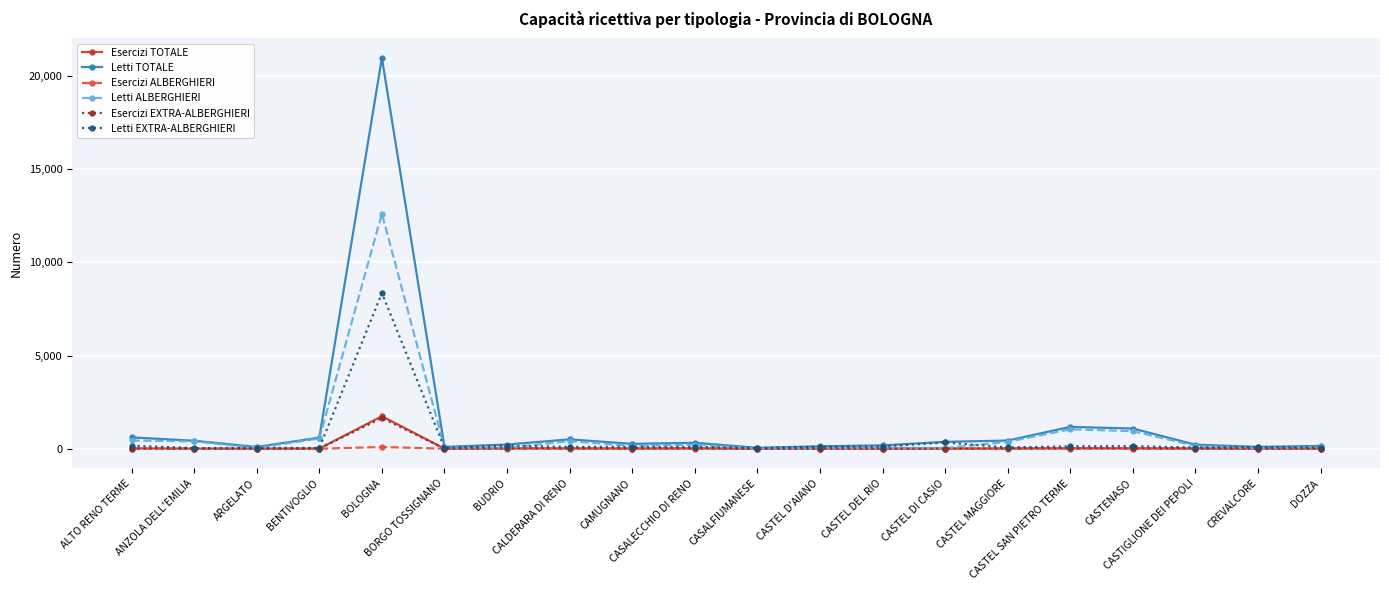

What is the greatest value displayed?

20976